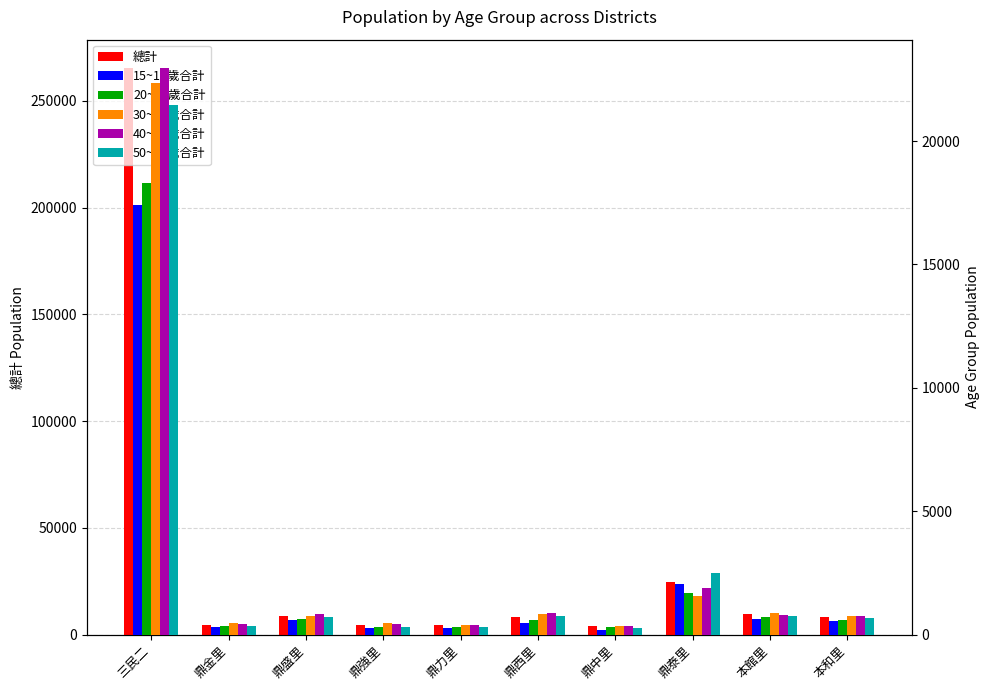

Rank the series at 本和里 from highest to lowest value.

總計, 40~44歲合計, 30~34歲合計, 50~54歲合計, 20~24歲合計, 15~19歲合計